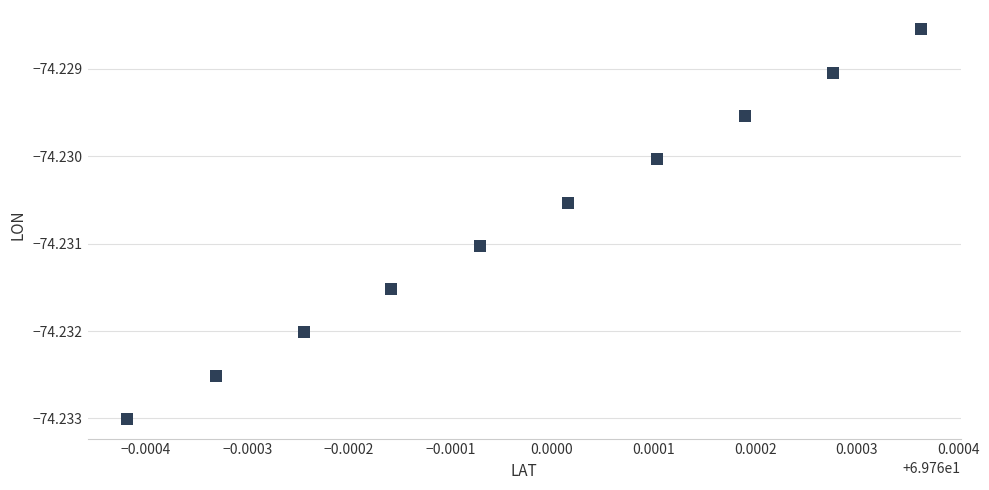

What is the average X value?

69.8